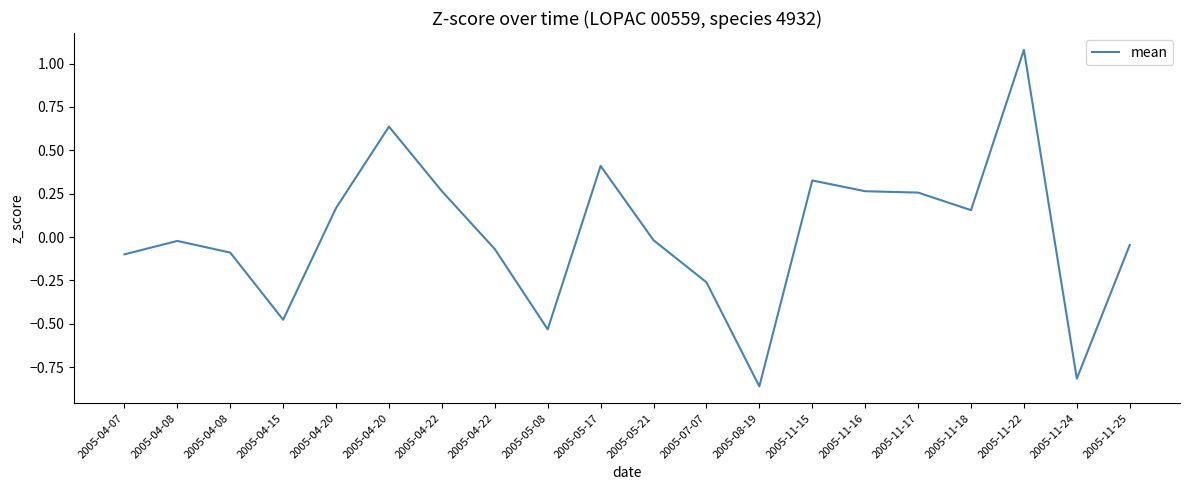

What is the difference between the second highest and second lowest values?

1.5